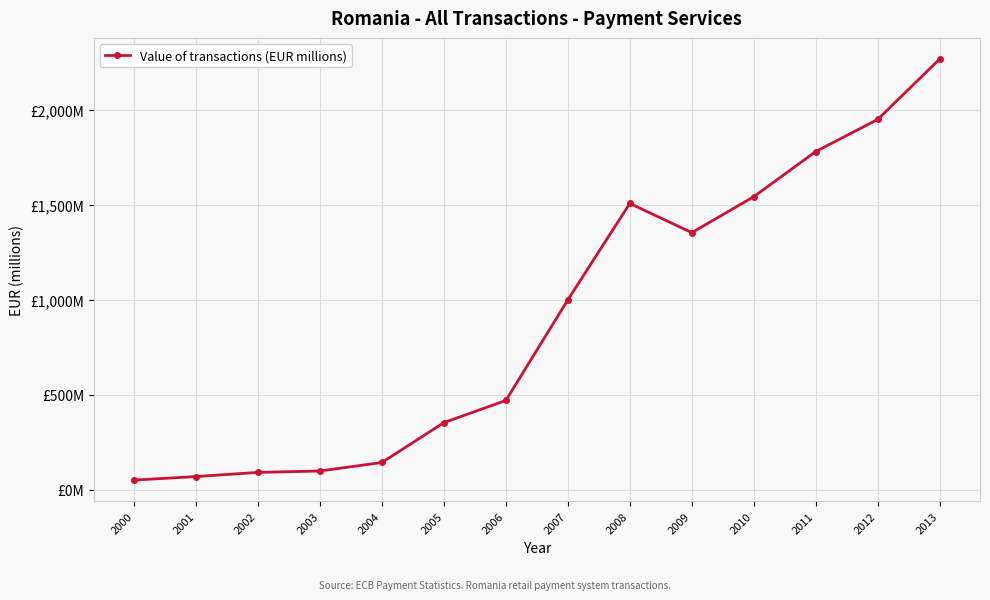

At which category does the data reach its first local valley?

2009